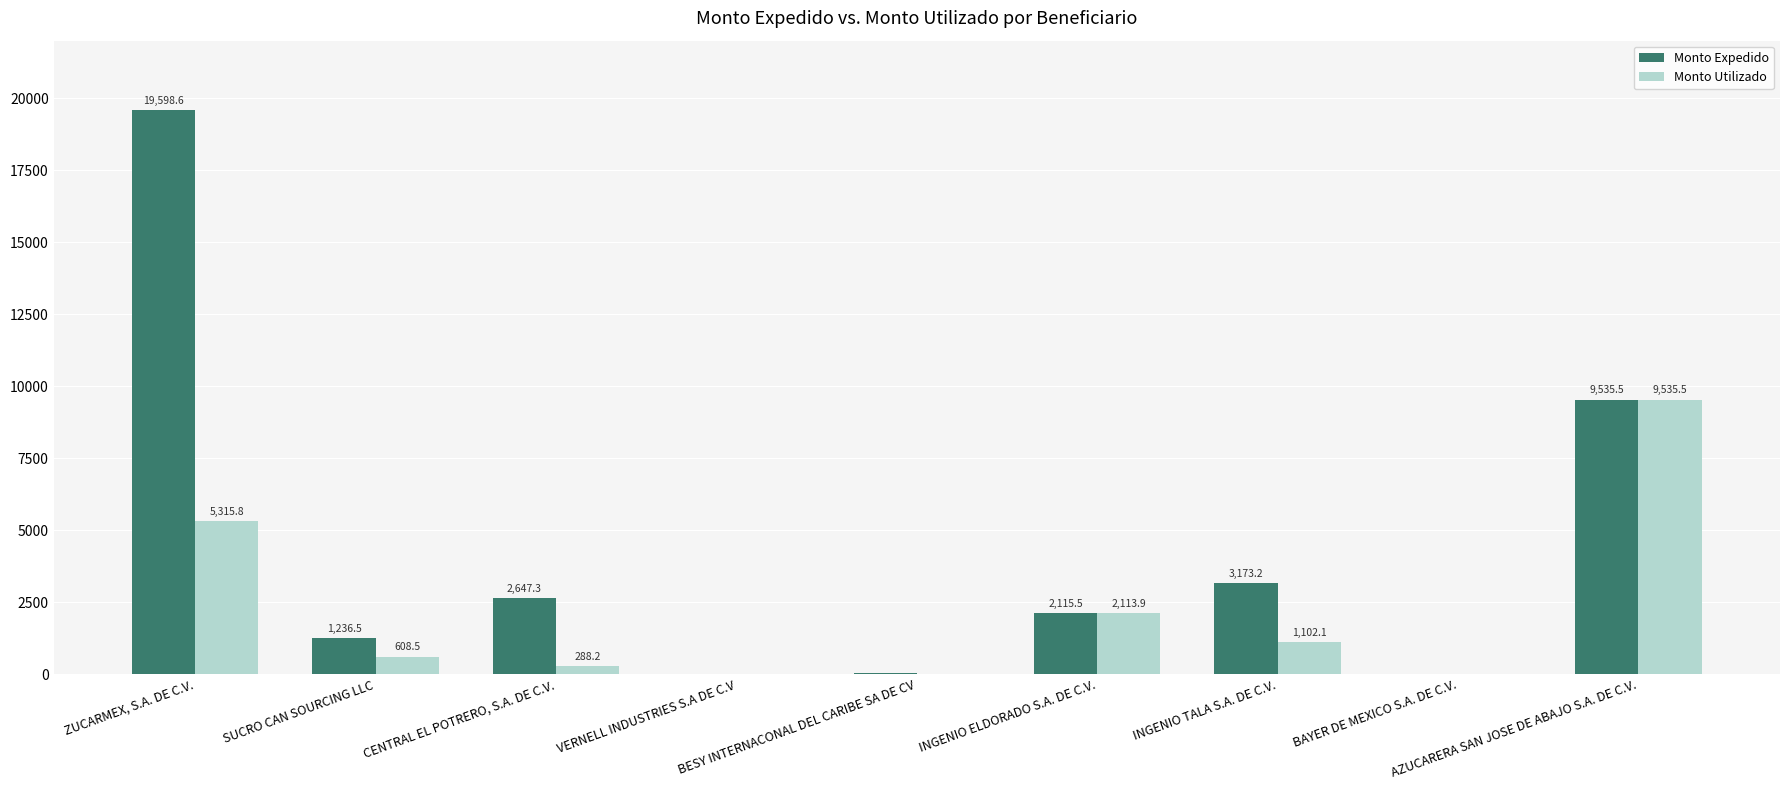

Which series has the largest range (max minus min)?

Monto Expedido